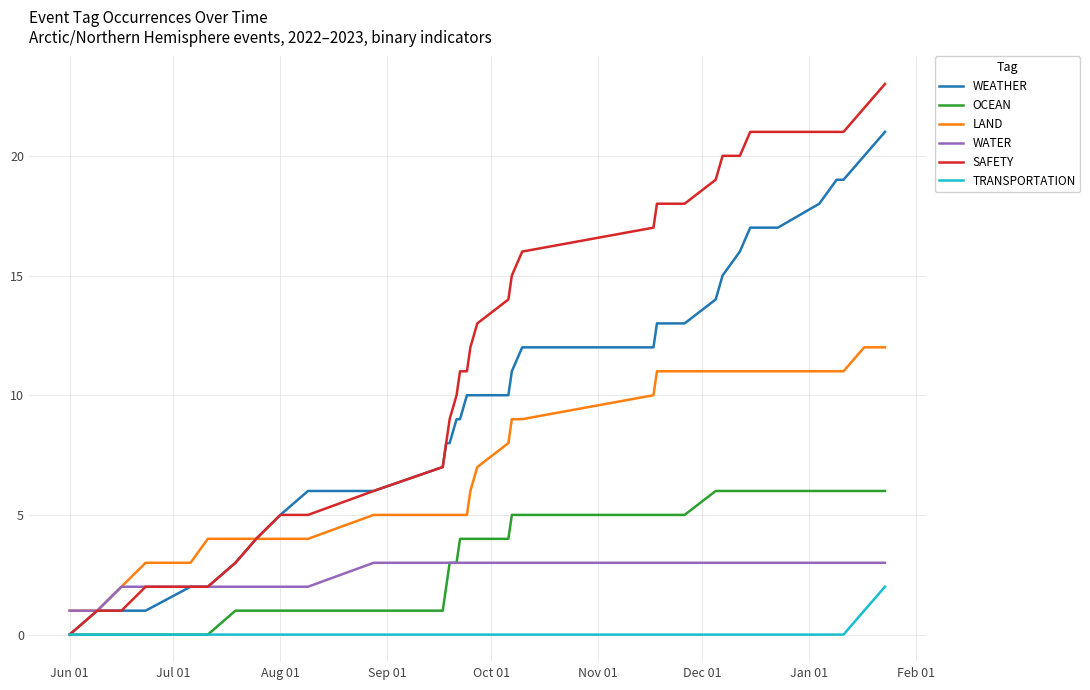

Which series has the largest total across all categories?

SAFETY